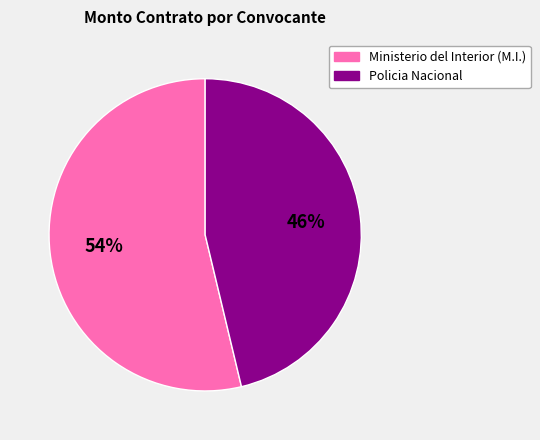

Do Ministerio del Interior (M.I.) and Policia Nacional together represent more than half of the pie?

Yes